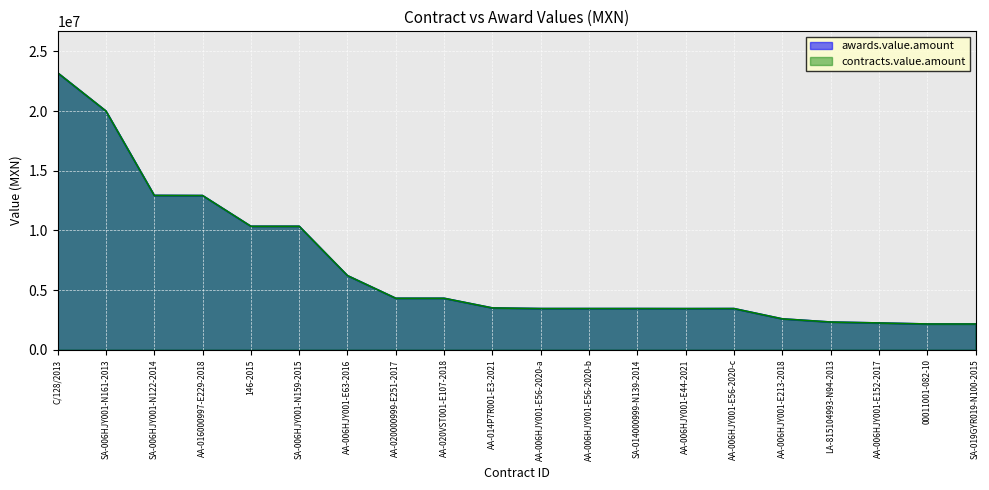

Which series has the largest range (max minus min)?

awards.value.amount